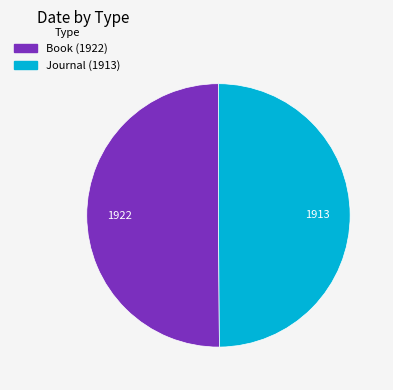

What is the ratio of the value at Journal (1913) to the value at Book (1922)?

1.0